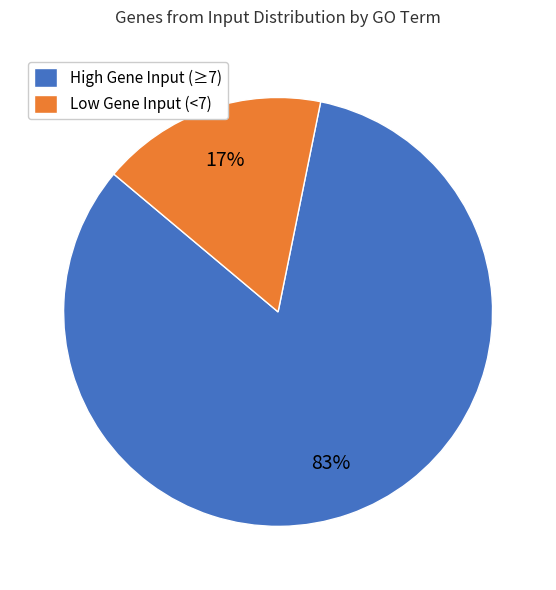

To the nearest percent, what is the difference between the Low Gene Input (<7) and High Gene Input (≥7) slice percentages?

66%